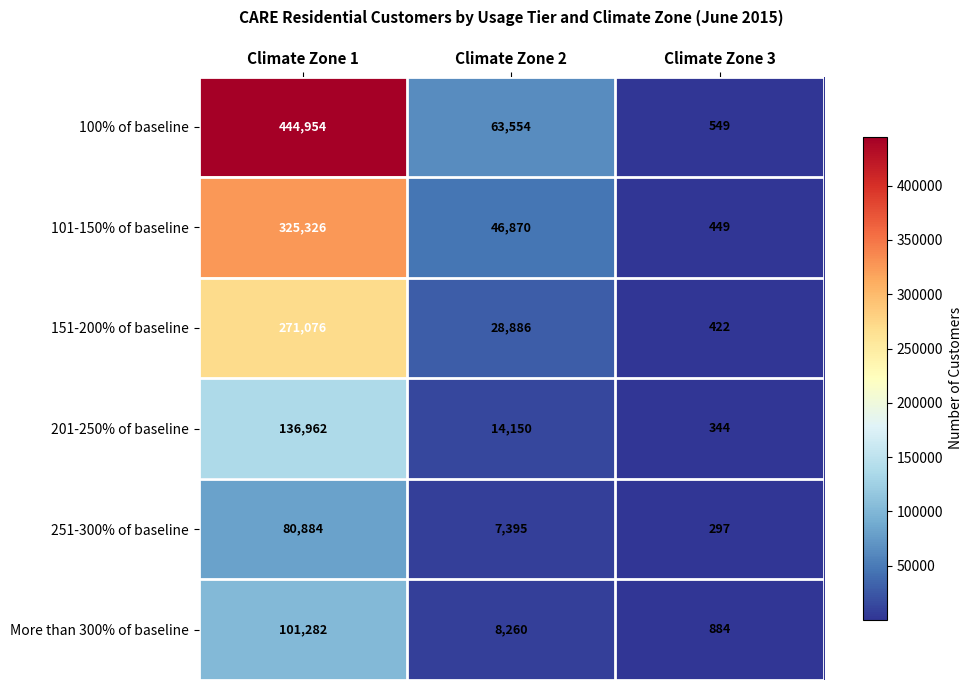

Between Climate Zone 2 and Climate Zone 3, which series saw the biggest shift?

100% of baseline